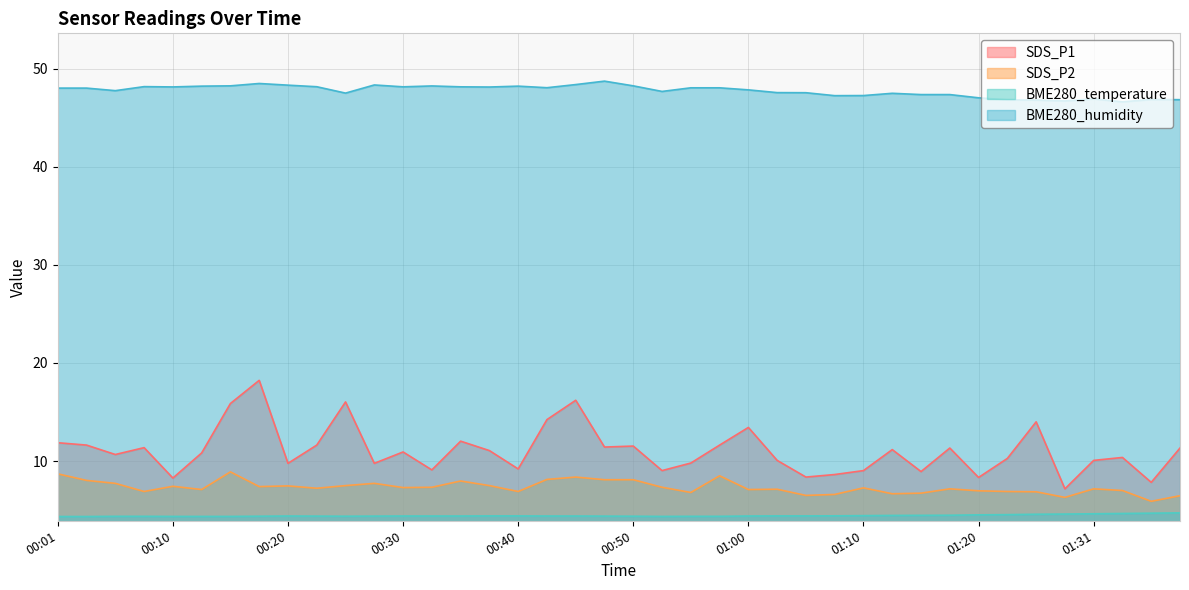

Reading left to right, list all the values displayed in this chart.

SDS_P1: 00:01=11.9	00:03=11.6	00:05=10.7	00:08=11.4	00:10=8.3	00:13=10.8	00:15=15.9	00:18=18.2	00:20=9.8	00:23=11.6	00:25=16.0	00:28=9.8	00:30=10.9	00:33=9.1	00:35=12.0	00:37=11.1	00:40=9.2	00:42=14.2	00:45=16.2	00:47=11.4	00:50=11.5	00:52=9.0	00:55=9.8	00:57=11.6	01:00=13.4	01:02=10.1	01:05=8.4	01:07=8.6	01:10=9.0	01:13=11.2	01:15=8.9	01:18=11.3	01:20=8.3	01:23=10.3	01:26=14.0	01:28=7.2	01:31=10.1	01:33=10.4	01:36=7.8	01:38=11.3
SDS_P2: 00:01=8.7	00:03=8.0	00:05=7.7	00:08=6.9	00:10=7.4	00:13=7.1	00:15=8.9	00:18=7.4	00:20=7.5	00:23=7.2	00:25=7.5	00:28=7.7	00:30=7.3	00:33=7.3	00:35=8.0	00:37=7.5	00:40=6.9	00:42=8.1	00:45=8.4	00:47=8.1	00:50=8.1	00:52=7.3	00:55=6.8	00:57=8.5	01:00=7.1	01:02=7.1	01:05=6.5	01:07=6.6	01:10=7.3	01:13=6.7	01:15=6.7	01:18=7.2	01:20=7.0	01:23=6.9	01:26=6.9	01:28=6.3	01:31=7.2	01:33=7.0	01:36=5.9	01:38=6.5
BME280_temperature: 00:01=4.3	00:03=4.3	00:05=4.4	00:08=4.4	00:10=4.4	00:13=4.4	00:15=4.4	00:18=4.4	00:20=4.4	00:23=4.4	00:25=4.4	00:28=4.4	00:30=4.4	00:33=4.4	00:35=4.4	00:37=4.4	00:40=4.4	00:42=4.4	00:45=4.4	00:47=4.4	00:50=4.4	00:52=4.4	00:55=4.4	00:57=4.4	01:00=4.4	01:02=4.4	01:05=4.4	01:07=4.4	01:10=4.4	01:13=4.5	01:15=4.5	01:18=4.5	01:20=4.5	01:23=4.5	01:26=4.6	01:28=4.6	01:31=4.6	01:33=4.7	01:36=4.7	01:38=4.7
BME280_humidity: 00:01=48.0	00:03=48.0	00:05=47.8	00:08=48.2	00:10=48.1	00:13=48.2	00:15=48.2	00:18=48.5	00:20=48.3	00:23=48.2	00:25=47.5	00:28=48.3	00:30=48.1	00:33=48.2	00:35=48.1	00:37=48.1	00:40=48.2	00:42=48.1	00:45=48.4	00:47=48.7	00:50=48.2	00:52=47.7	00:55=48.0	00:57=48.0	01:00=47.8	01:02=47.6	01:05=47.5	01:07=47.2	01:10=47.3	01:13=47.5	01:15=47.4	01:18=47.4	01:20=47.0	01:23=46.8	01:26=46.8	01:28=46.7	01:31=46.9	01:33=46.6	01:36=46.9	01:38=46.8